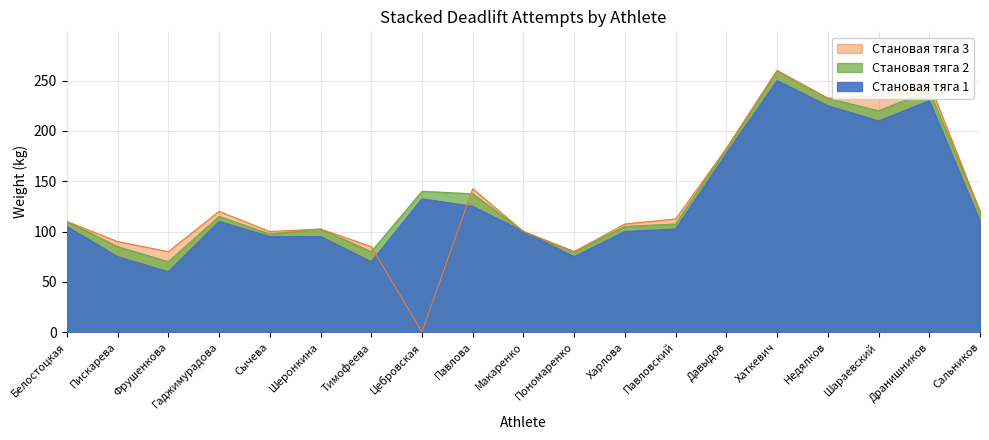

What is the sum of all Становая тяга 3 values?

2507.5